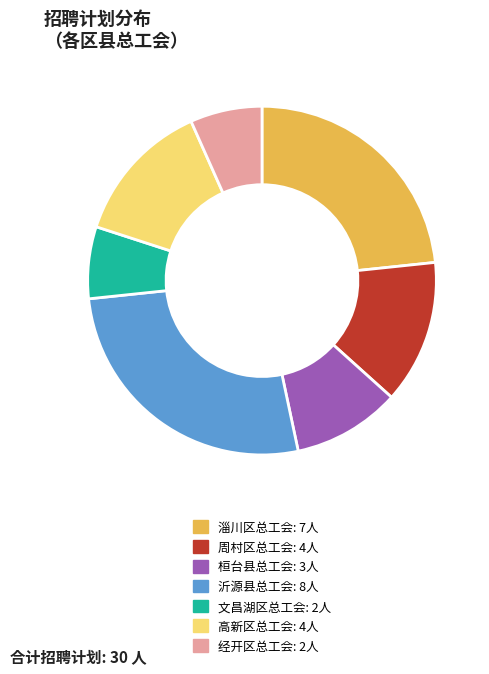

Is there a majority slice in this chart?

No